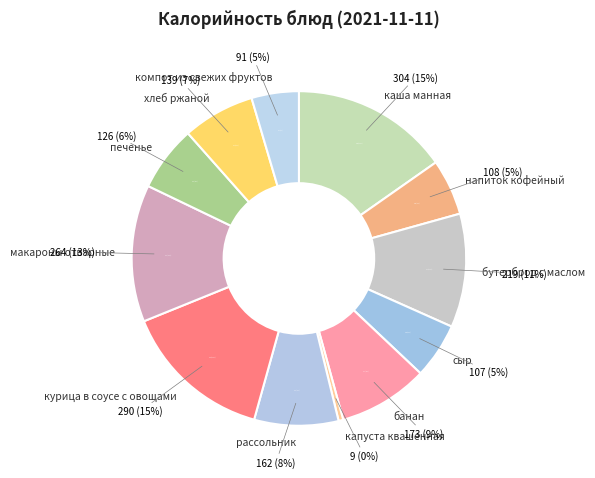

The сыр slice represents 5% of the pie. True or false?

True